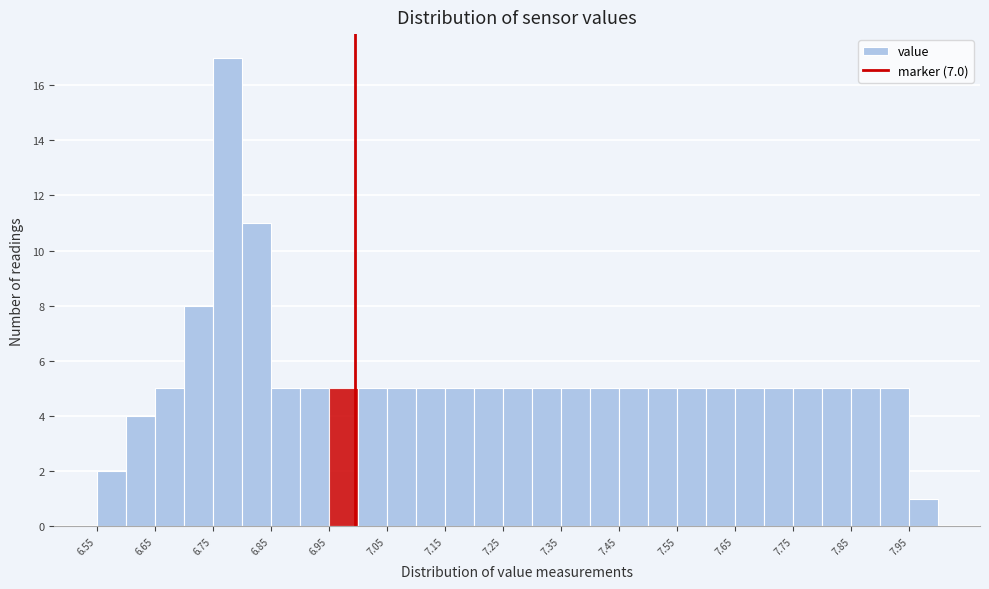

Over which range of the x-axis is the bar tallest?

6.755 to 6.805